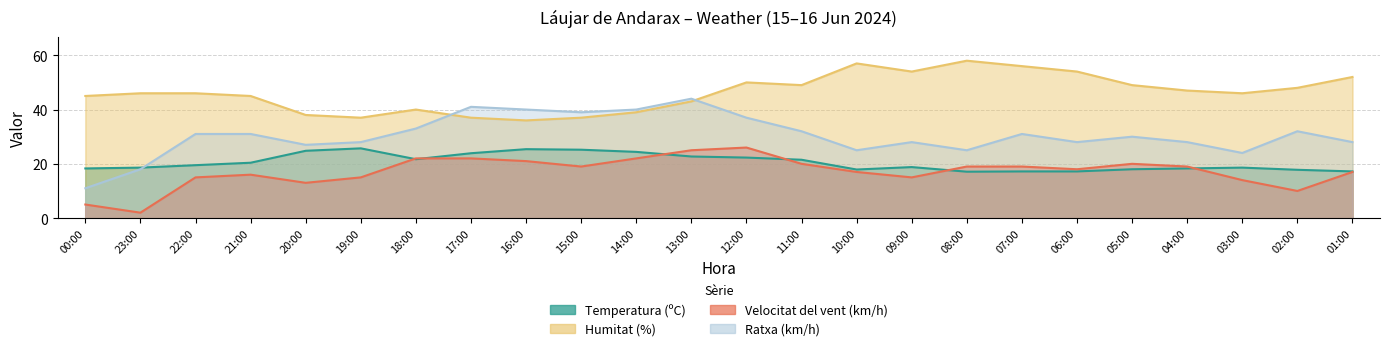

What is the value of the Temperatura (ºC) point at the 17th from the left?

17.1